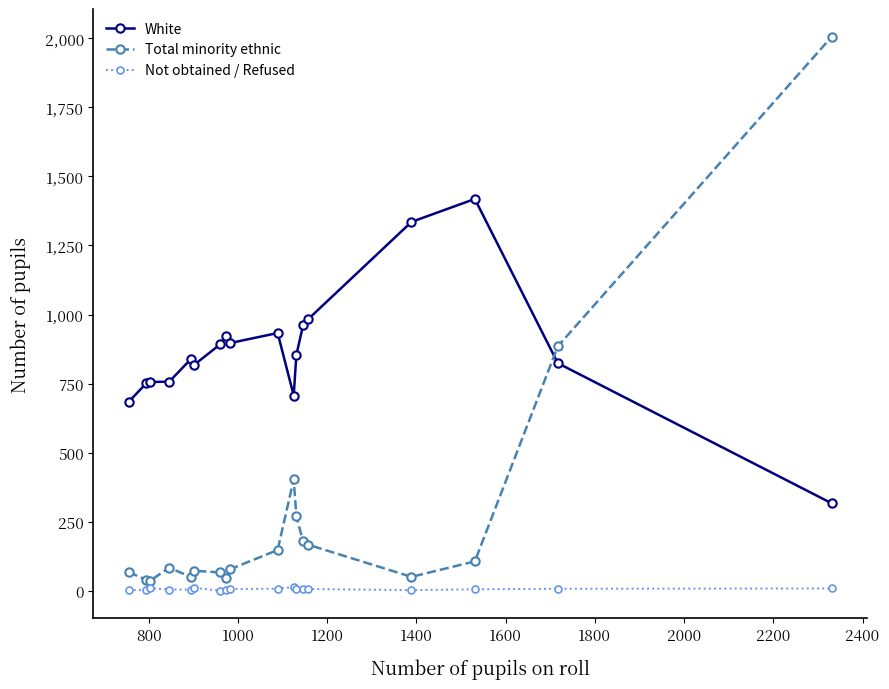

Which series has the largest total across all categories?

White